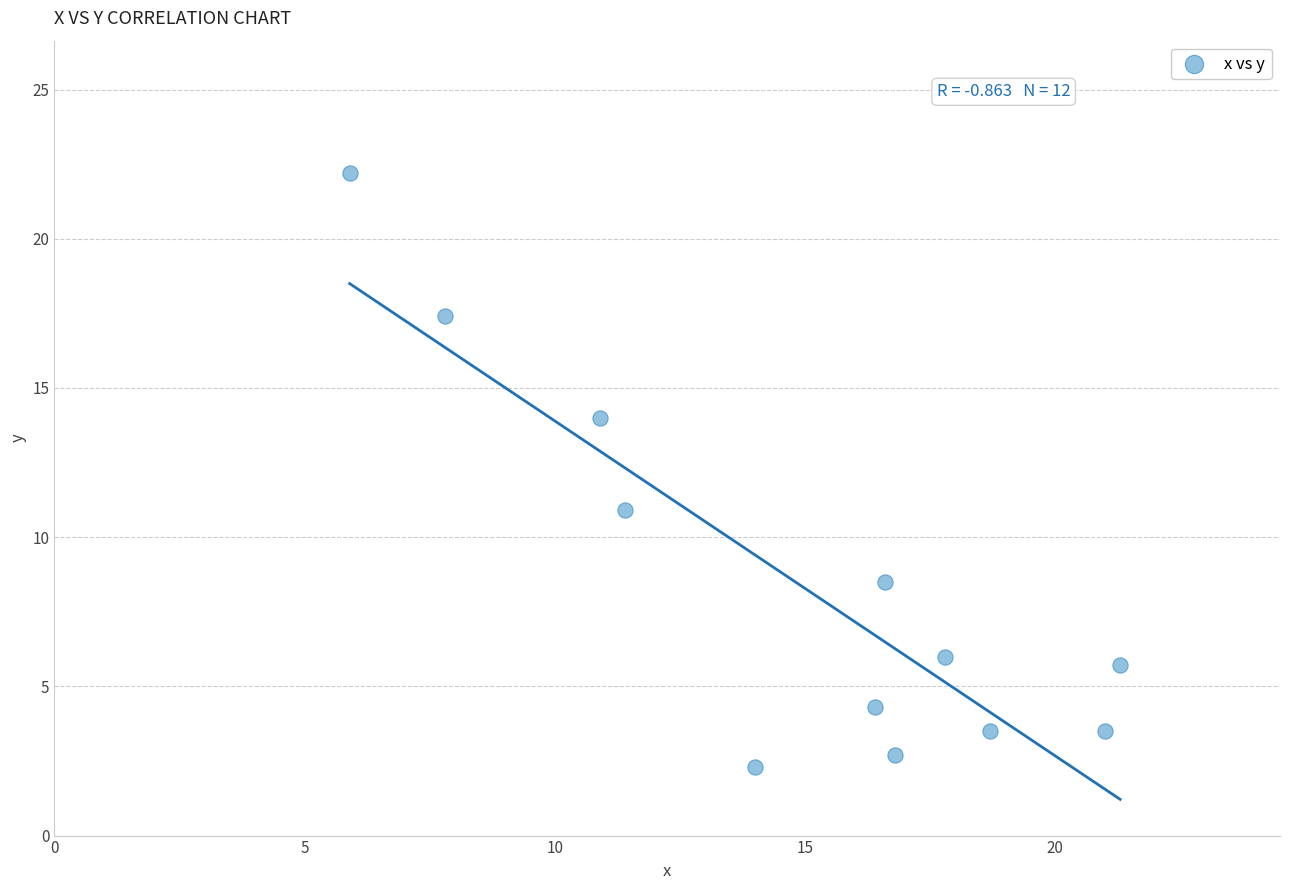

What is the average X value?

14.9